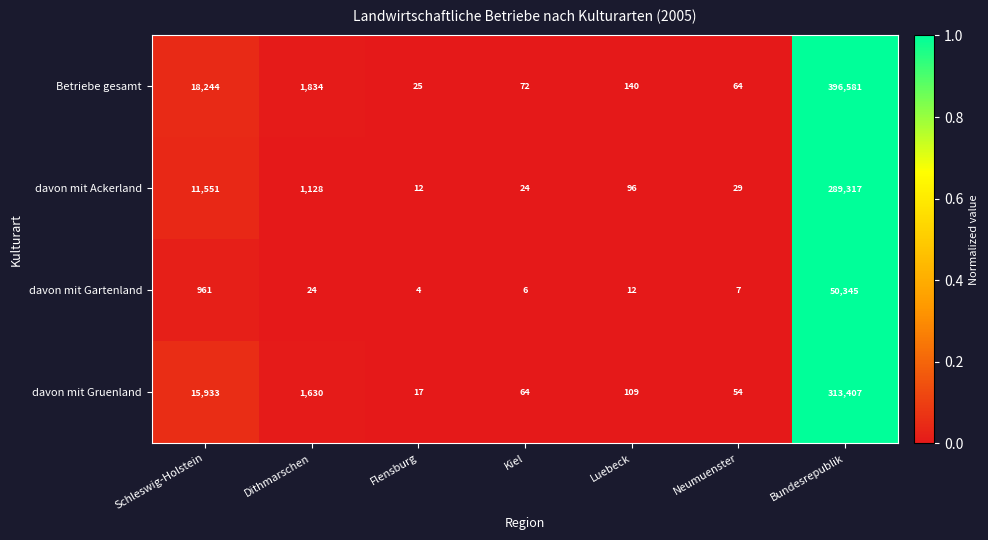

What is the greatest value displayed?

396581